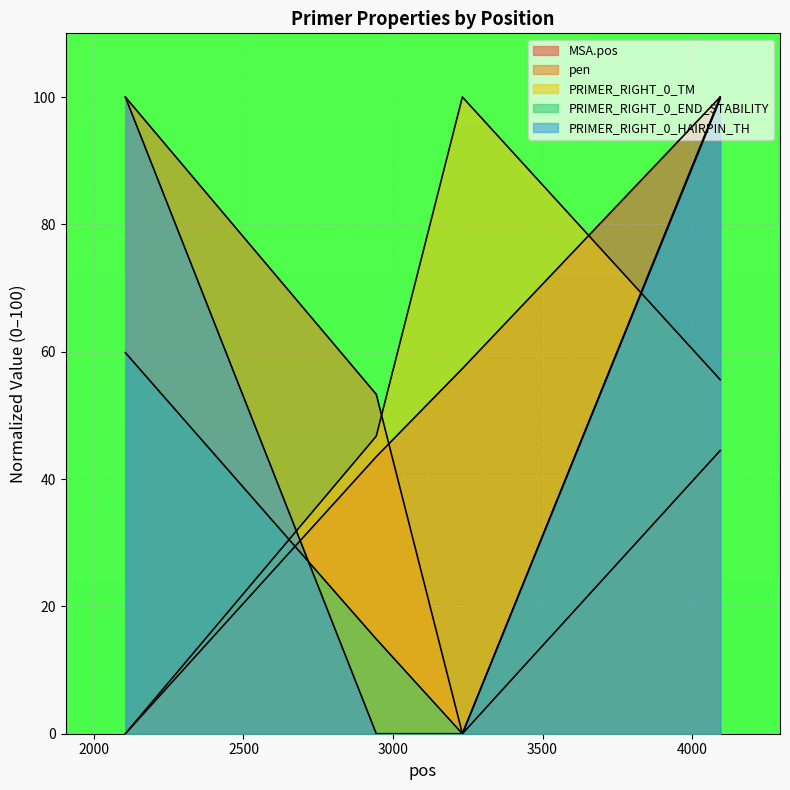

Reading right to left, transcribe all the data shown in this chart.

MSA.pos: 4094=100.0	3232=57.3	2944=43.5	2105=0.0
pen: 4094=44.5	3232=0.0	2944=53.3	2105=100.0
PRIMER_RIGHT_0_TM: 4094=55.6	3232=100.0	2944=46.7	2105=0.0
PRIMER_RIGHT_0_END_STABILITY: 4094=100.0	3232=0.0	2944=14.9	2105=59.9
PRIMER_RIGHT_0_HAIRPIN_TH: 4094=99.7	3232=0.0	2944=0.0	2105=100.0